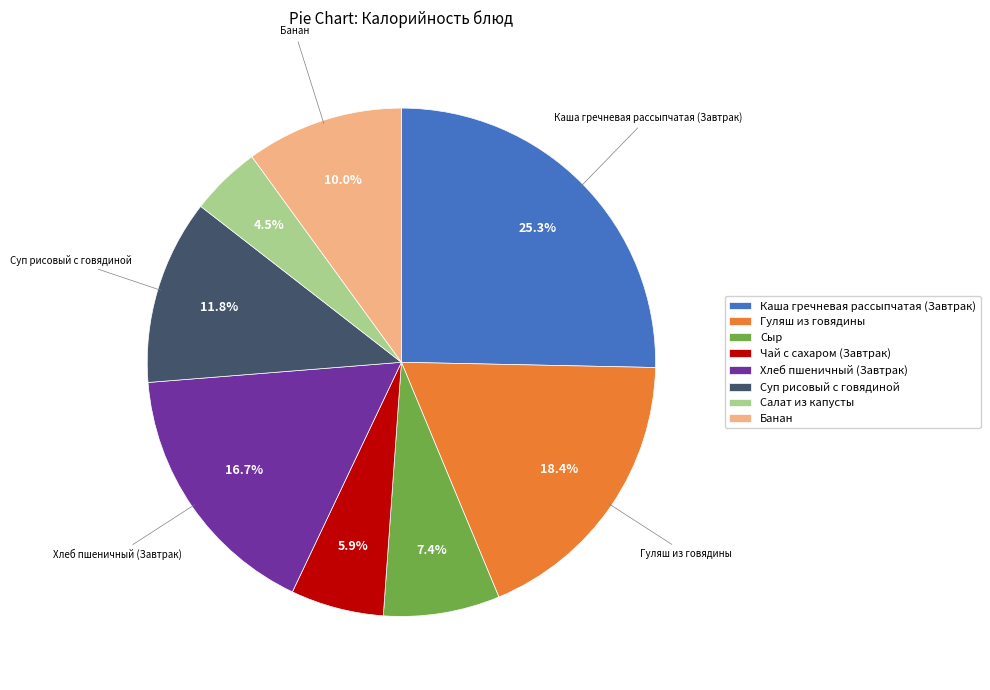

What is the ratio of the value at Чай с сахаром (Завтрак) to the value at Салат из капусты?

1.3